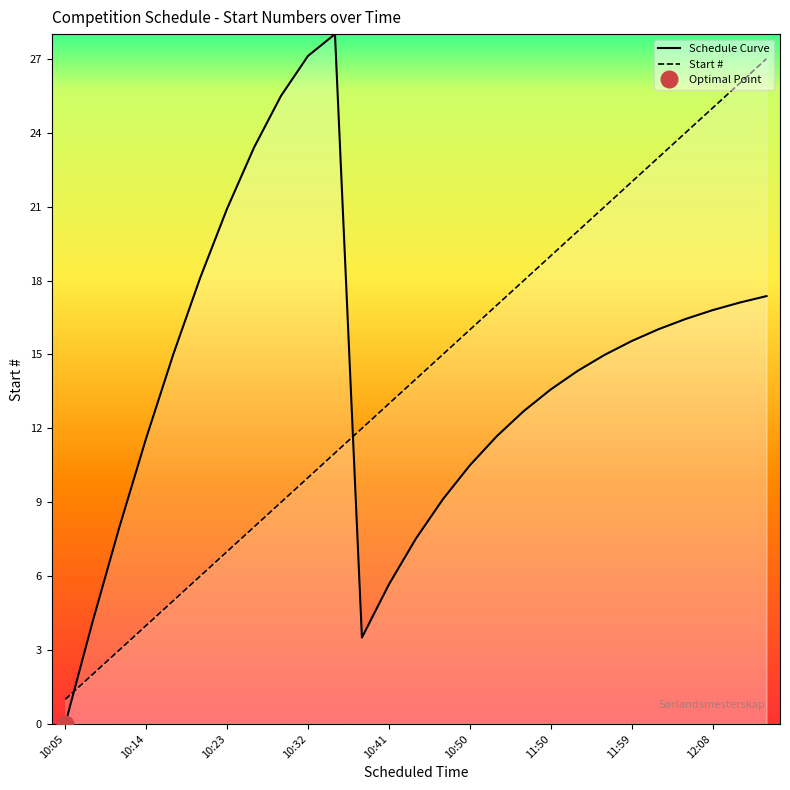

What is the value of the 16th point from the left?

16